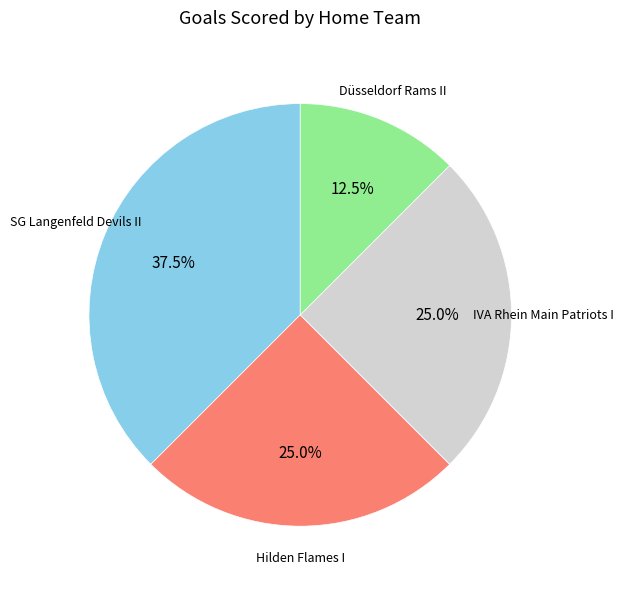

Does any single category account for the majority?

No